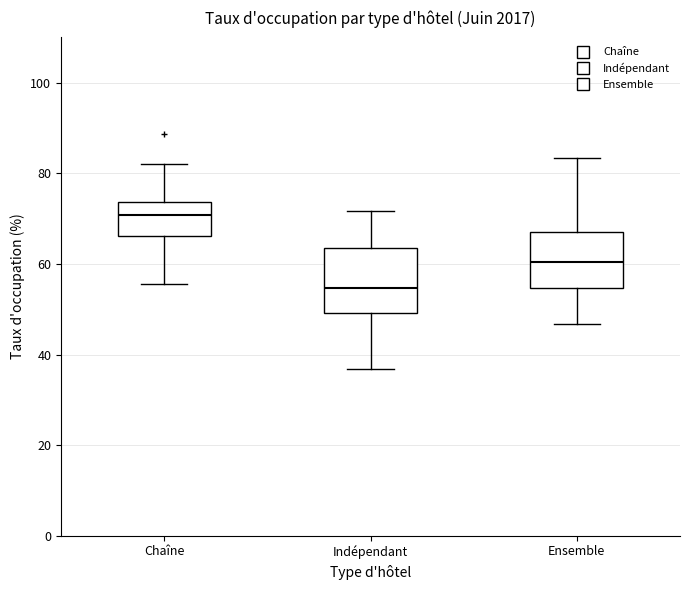

Reading left to right, read every box against the y-axis: the position of its median line, the range the box covers, and the ends of its whiskers. The values are not printed on the chart, so give them approximately, as read against the axis.

Chaîne: median 70, box 66 to 74, whiskers 56 to 82
Indépendant: median 54, box 50 to 64, whiskers 36 to 72
Ensemble: median 60, box 54 to 68, whiskers 46 to 84